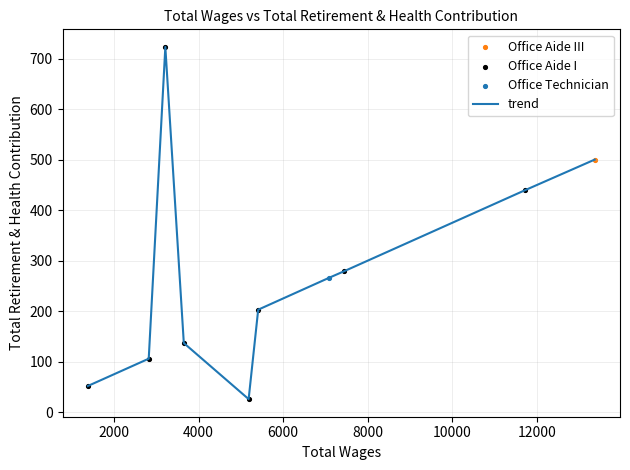

What is the minimum value shown in the chart?

26